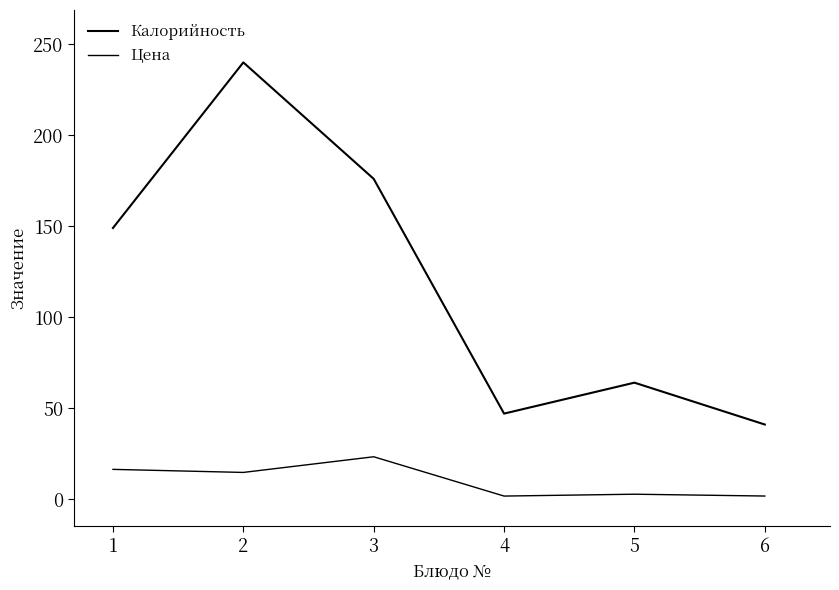

What is the value of the Калорийность point at the 1st from the left?

149.0